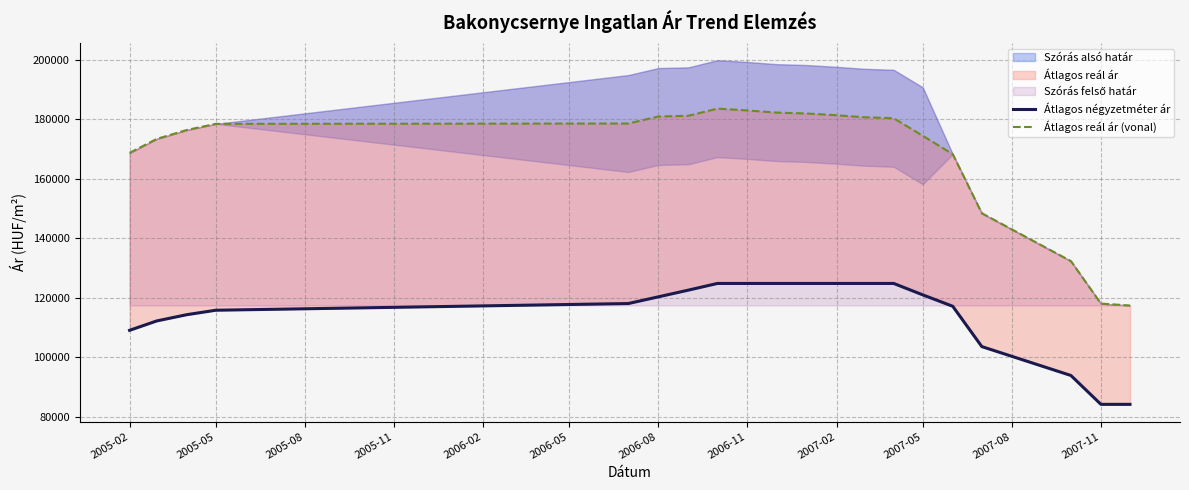

Reading left to right, what are all the values shown in this chart?

Átlagos négyzetméter ár: 109090	112242	114343	115843	118095	120346	122597	124848	124848	124848	124848	124848	124848	124848	121010	117171	103625	93918	84210	84210
Átlagos reál ár (vonal): 168725	173419	176418	178484	178595	180948	181193	183600	182992	182267	181967	181370	180717	180363	174477	168284	148443	132353	118070	117438